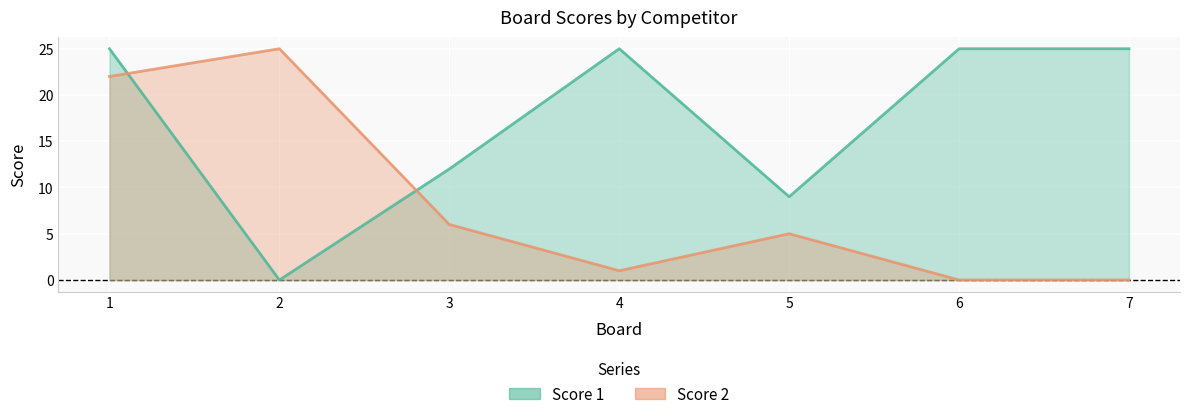

Reading right to left, extract all data points from this chart.

Score 1: 25	25	9	25	12	0	25
Score 2: 0	0	5	1	6	25	22